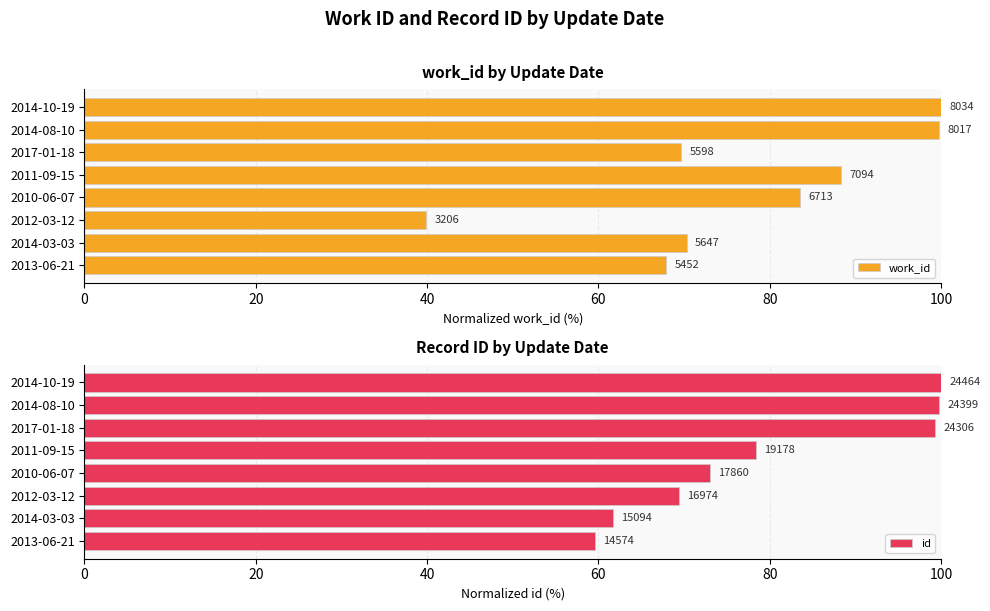

Which series has the widest spread of values?

work_id